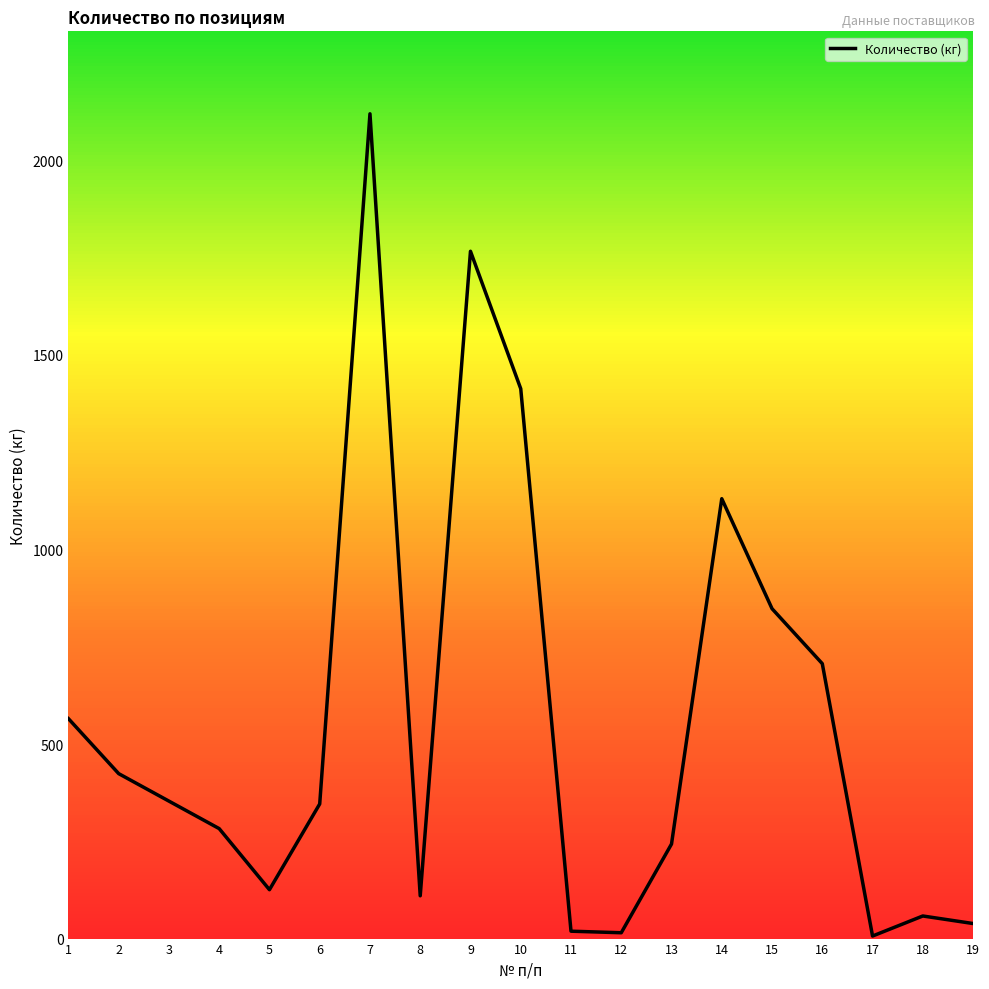

What is the sum of the values at 1 and 12?

580.2